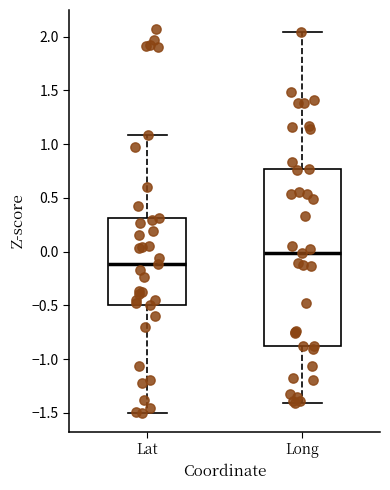

Reading left to right, read every box against the y-axis: the position of its median line, the range the box covers, and the ends of its whiskers. The values are not printed on the chart, so give them approximately, as read against the axis.

Lat: median -0.10, box -0.50 to 0.30, whiskers -1.50 to 1.10
Long: median 0.00, box -0.90 to 0.75, whiskers -1.40 to 2.05